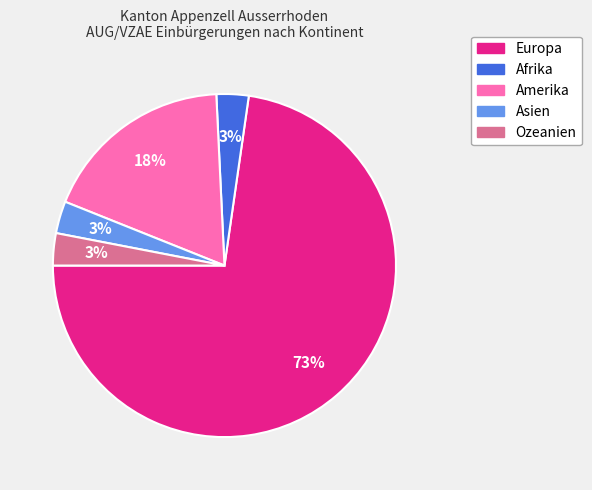

Is it true that Amerika is 8% of the pie?

False